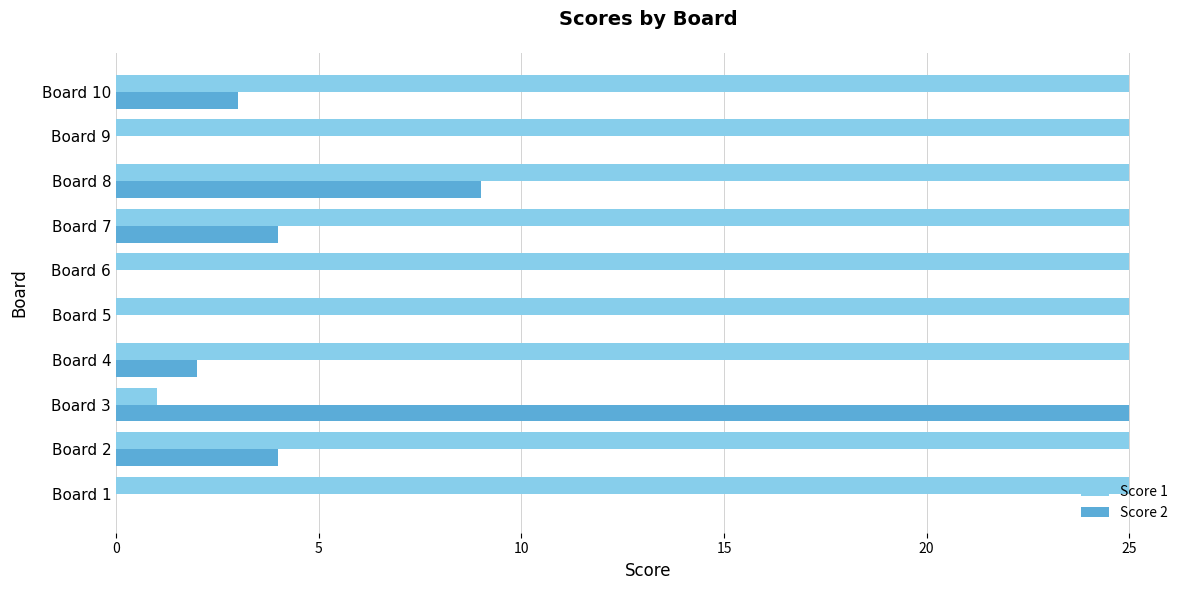

How many series are shown in this chart?

2